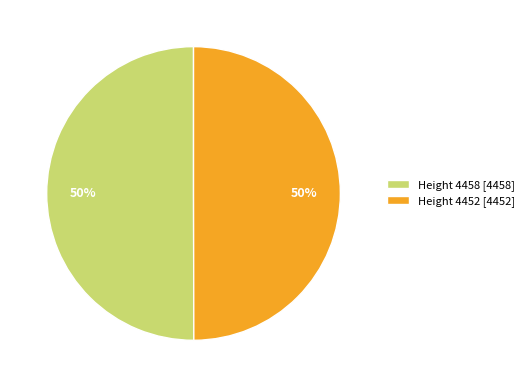

How many segments does this pie chart have?

2